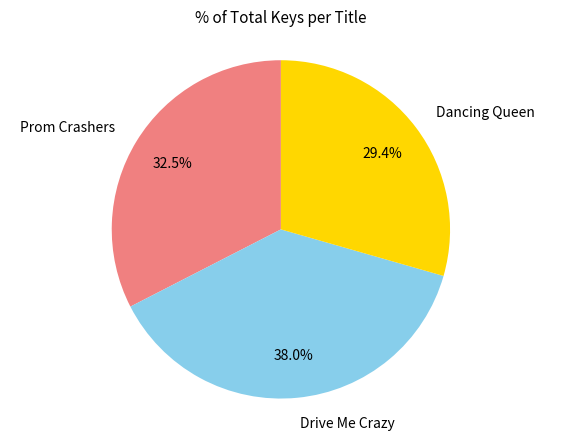

What percentage is NOT represented by Dancing Queen?

70.6%